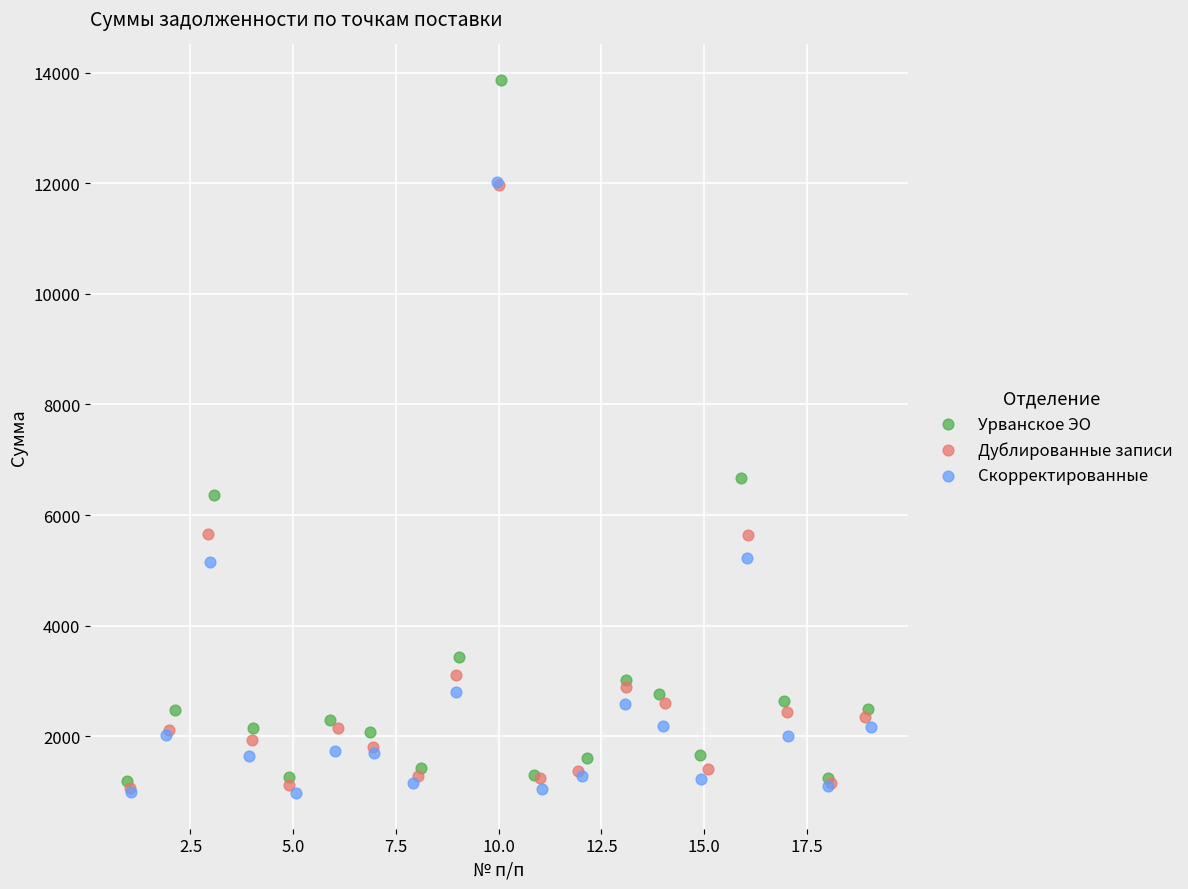

Which series has the largest Y range (max minus min)?

Урванское ЭО